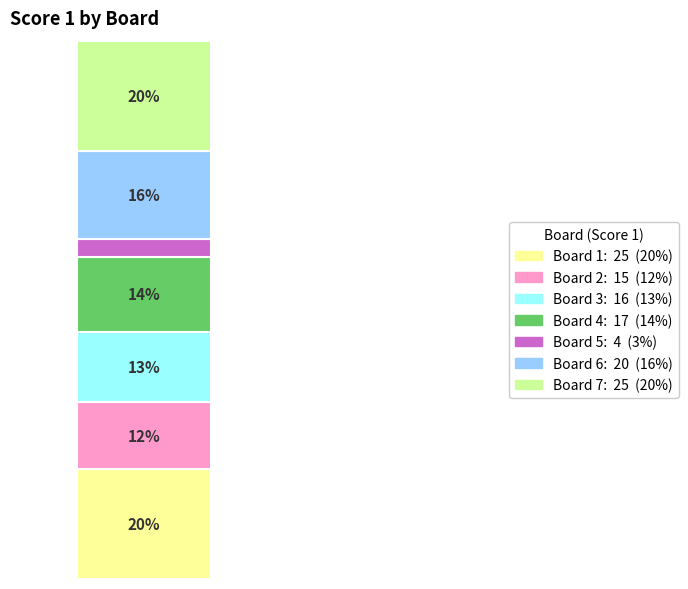

True or false: Board 4 accounts for 14% of the total.

True